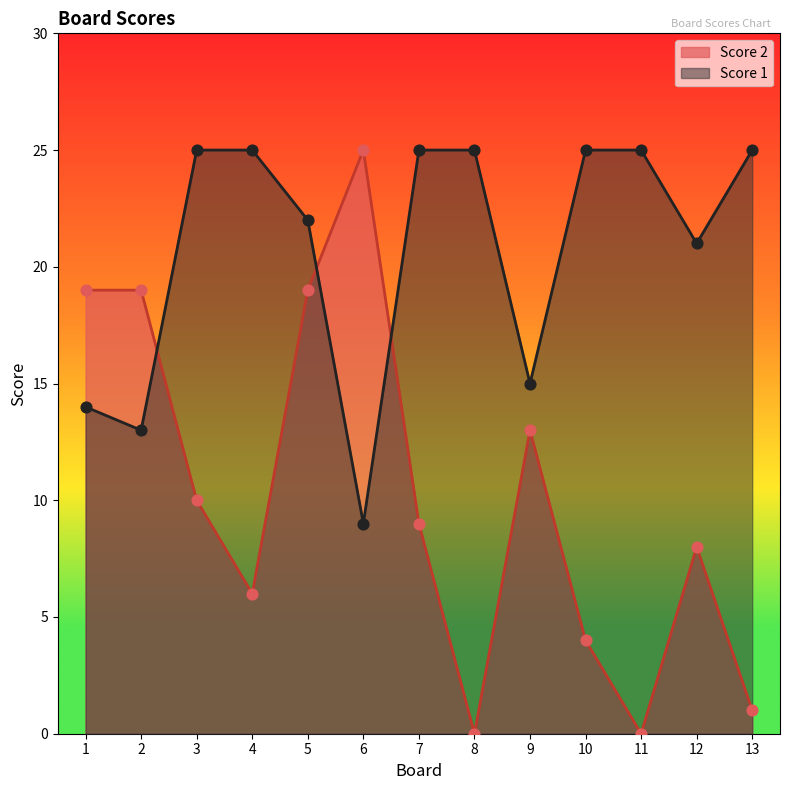

Which series contains the lowest Y value?

Score 2